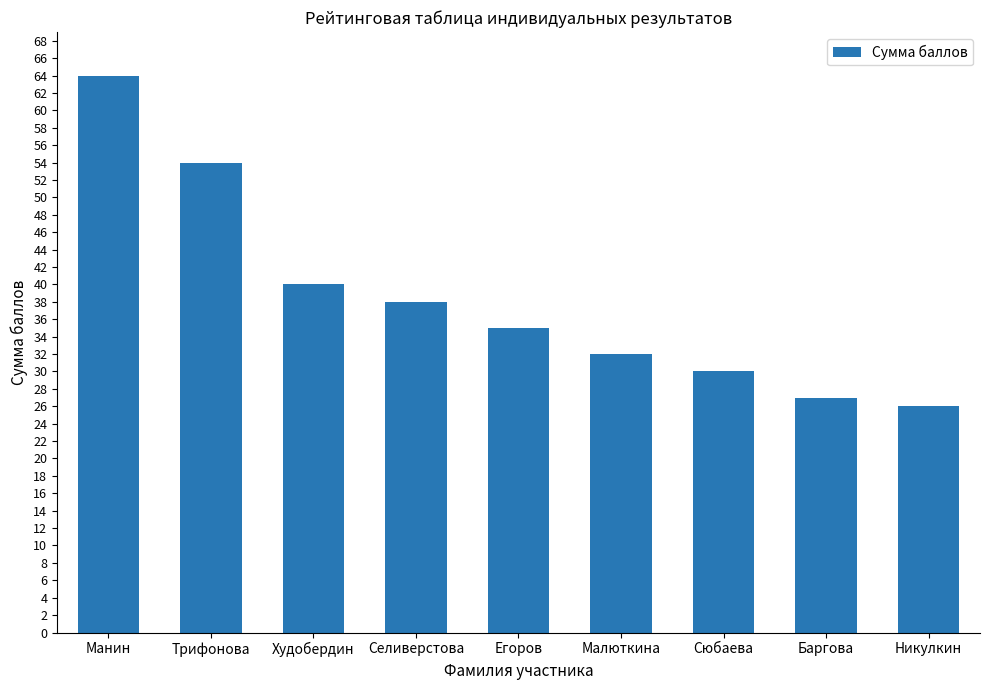

How many bars are there in total?

9